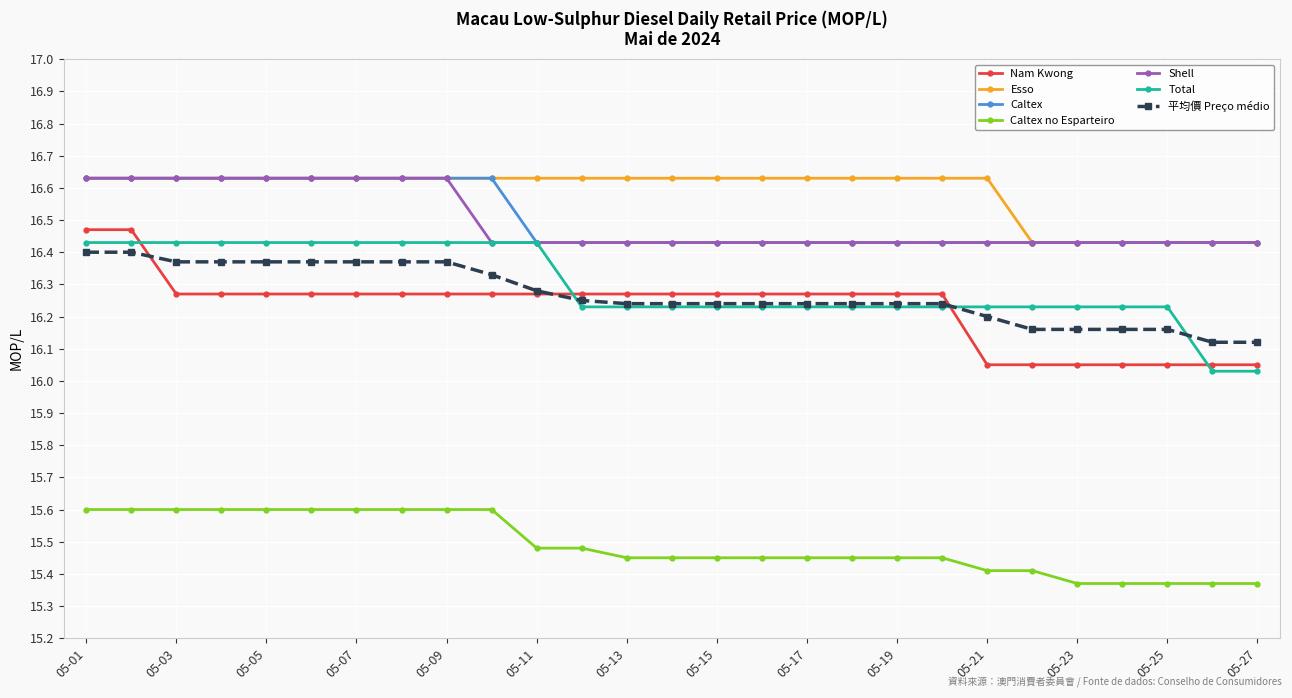

True or false: Nam Kwong and Caltex cross at least once.

False